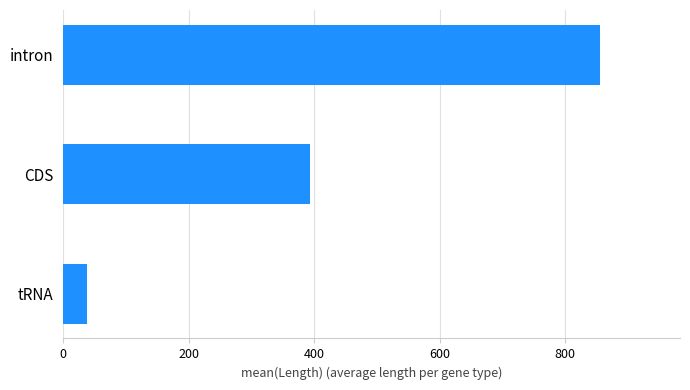

What is the difference between the maximum and second lowest values?

462.2